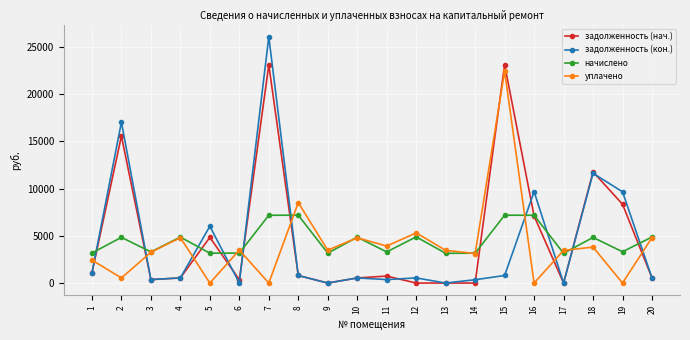

What is the greatest value displayed?

26044.0